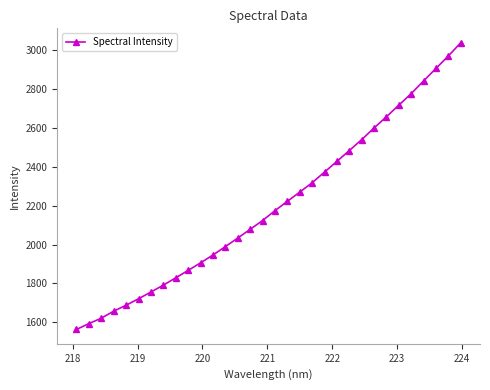

What is the maximum value shown in the chart?

3036.2